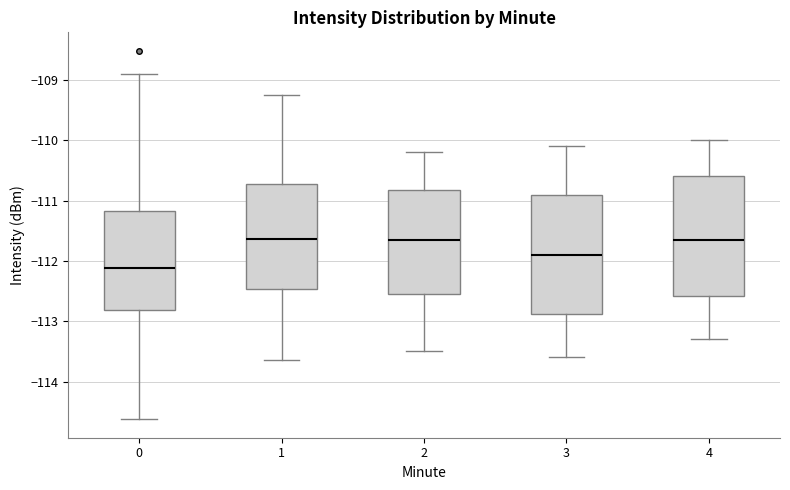

Where does the median line of the box at x = 1 sit on the y-axis? The values are not printed on the chart, so give them approximately, as read against the axis.

-111.6